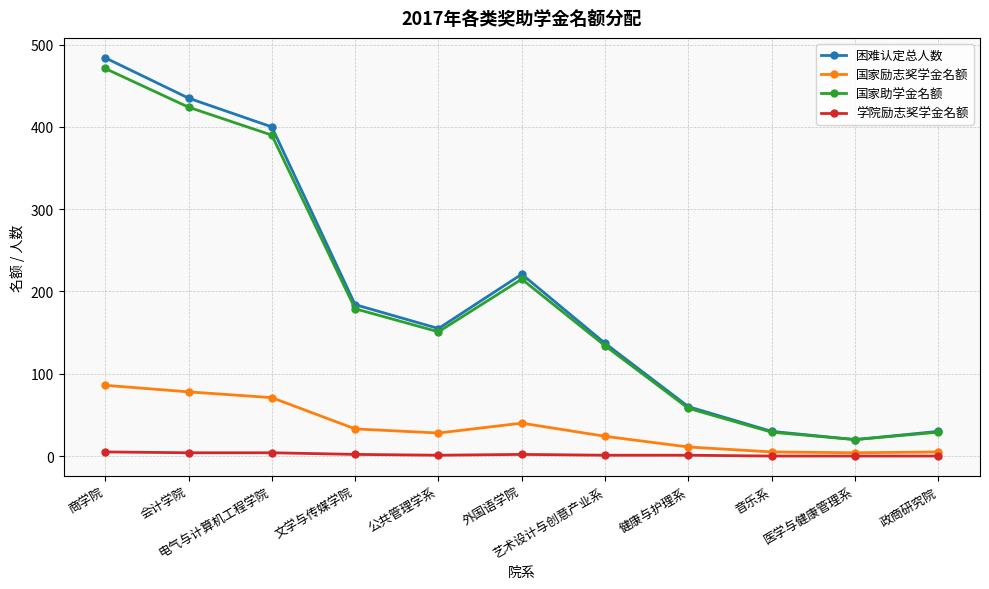

What is the label of the 3rd point from the right?

音乐系